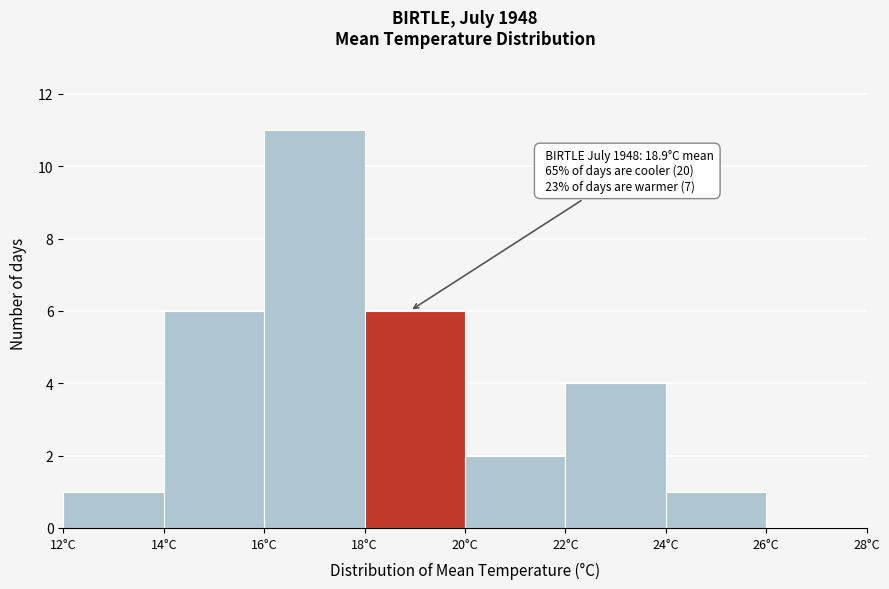

Which range on the x-axis has the tallest bar?

16 to 18